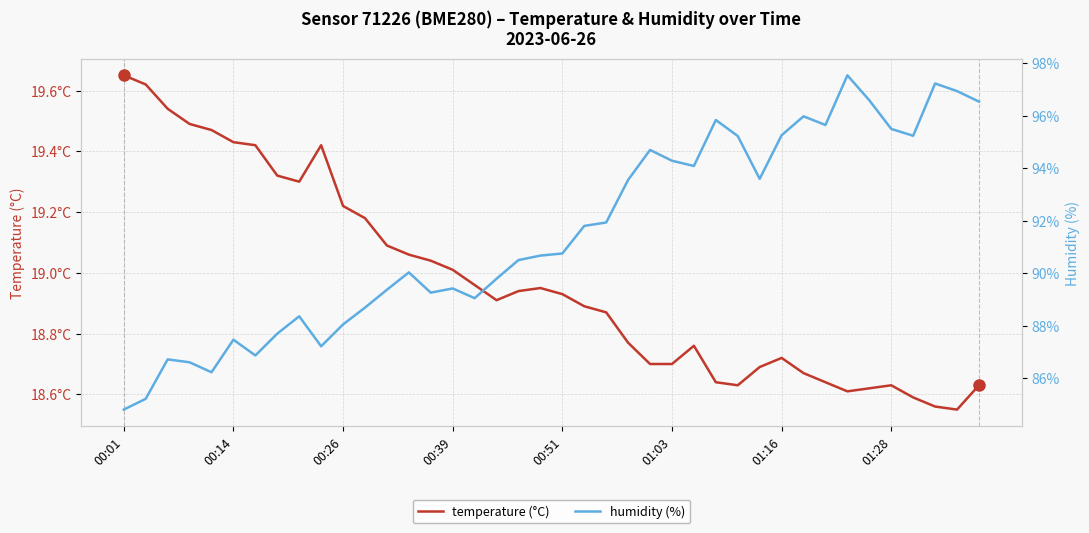

Where does the humidity series first go above 90?

13